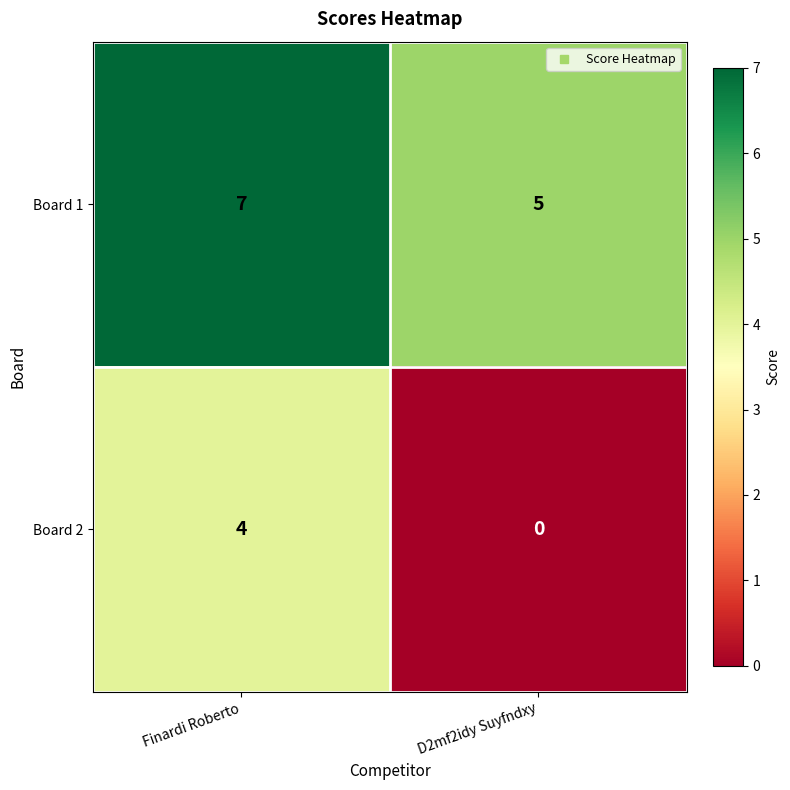

Reading right to left, list all the values displayed in this chart.

Board 1: 5	7
Board 2: 0	4